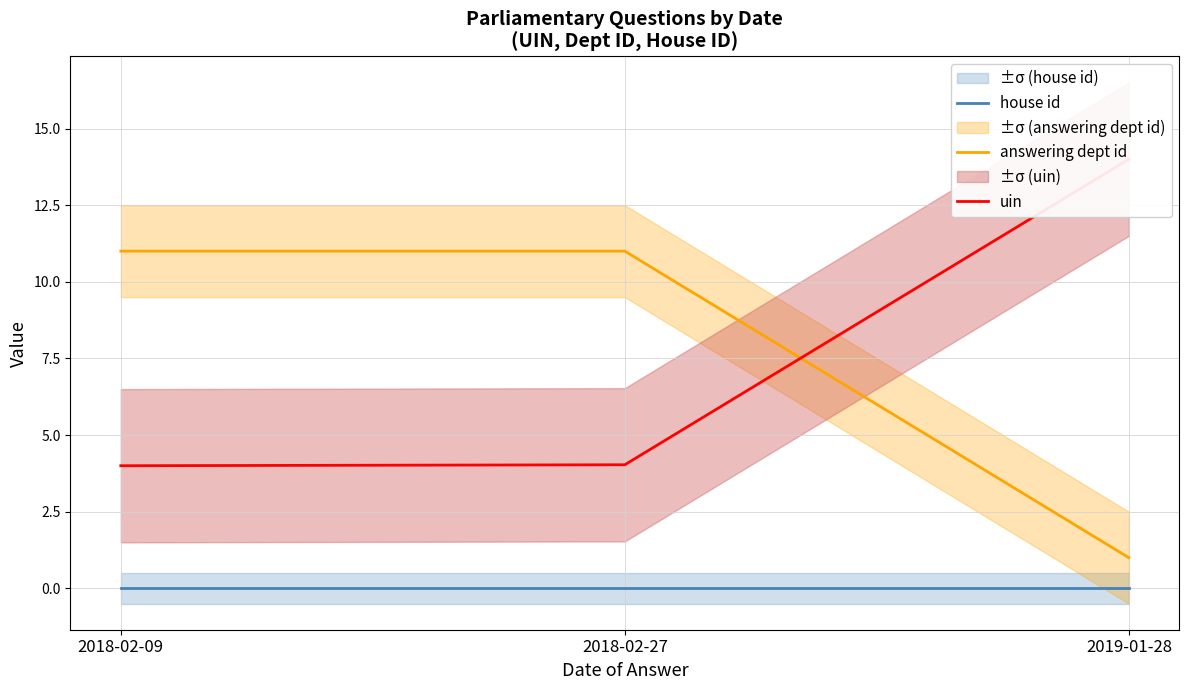

What value does the uin series have at 2018-02-09?

4.0